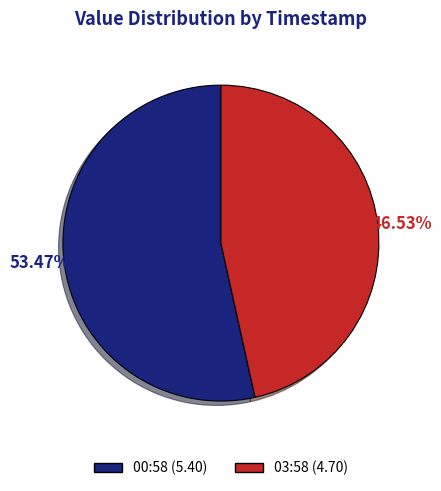

Is there a majority slice in this chart?

Yes